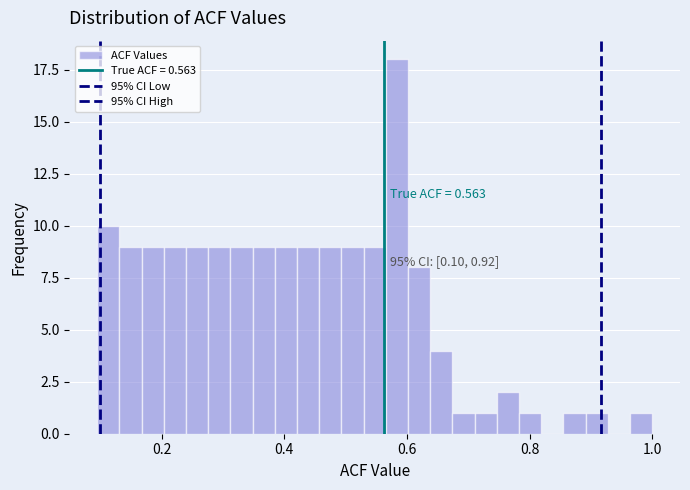

Read against the x-axis, roughly where is the centre of the tallest bar?

0.58